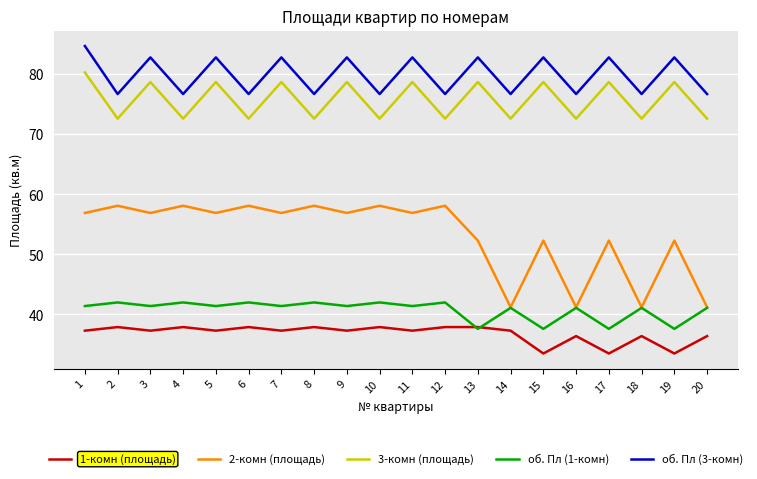

Reading left to right, what are all the values shown in this chart?

1-комн (площадь): 37.3	37.9	37.3	37.9	37.3	37.9	37.3	37.9	37.3	37.9	37.3	37.9	37.9	37.3	33.5	36.4	33.5	36.4	33.5	36.4
2-комн (площадь): 56.9	58.1	56.9	58.1	56.9	58.1	56.9	58.1	56.9	58.1	56.9	58.1	52.3	41.2	52.3	41.2	52.3	41.2	52.3	41.2
3-комн (площадь): 80.3	72.6	78.7	72.6	78.7	72.6	78.7	72.6	78.7	72.6	78.7	72.6	78.7	72.6	78.7	72.6	78.7	72.6	78.7	72.6
об. Пл (1-комн): 41.4	42.0	41.4	42.0	41.4	42.0	41.4	42.0	41.4	42.0	41.4	42.0	37.6	41.1	37.6	41.1	37.6	41.1	37.6	41.1
об. Пл (3-комн): 84.7	76.7	82.8	76.7	82.8	76.7	82.8	76.7	82.8	76.7	82.8	76.7	82.8	76.7	82.8	76.7	82.8	76.7	82.8	76.7